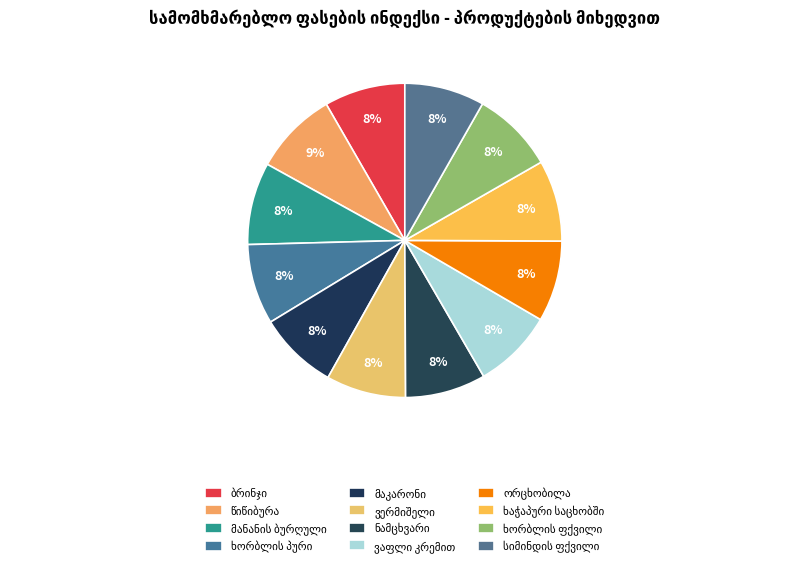

Does any single category account for the majority?

No